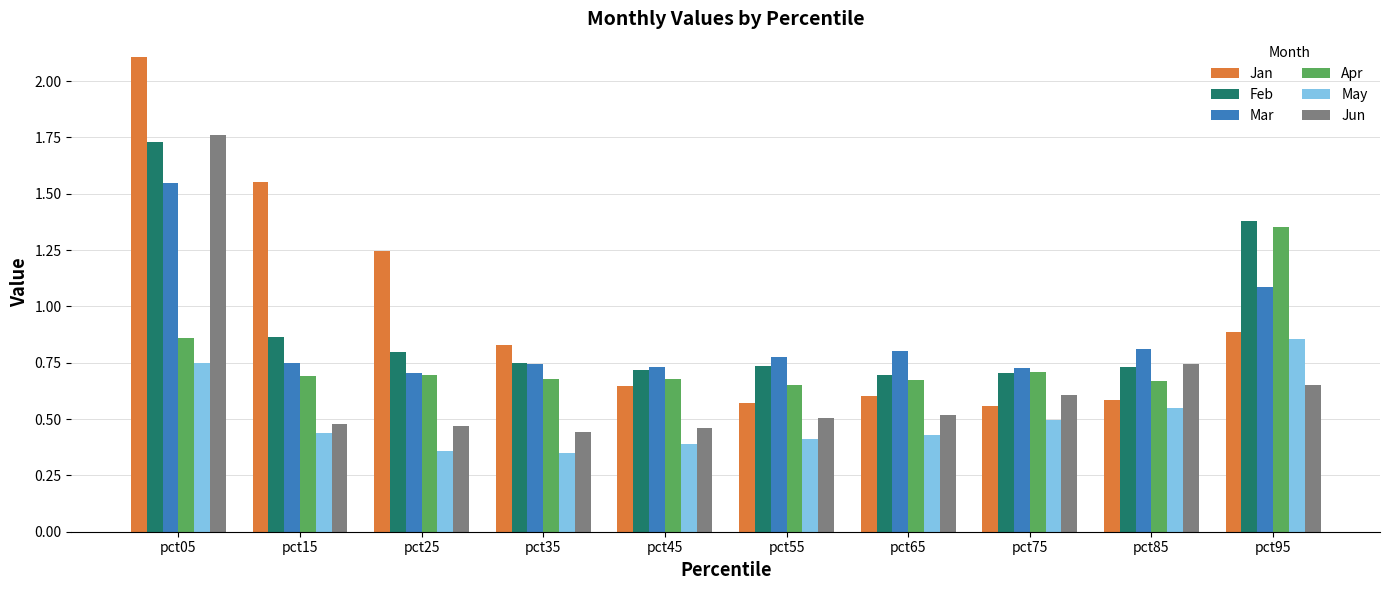

Between pct15 and pct85, which series saw the biggest shift?

Jan